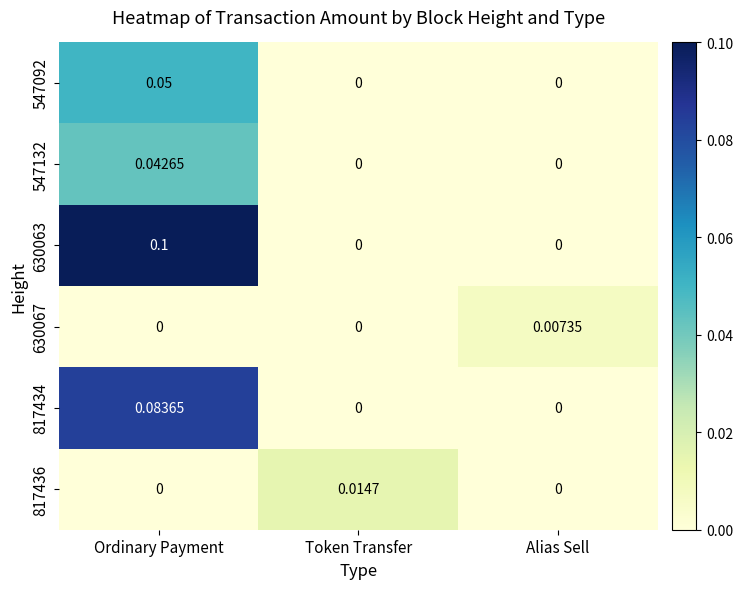

What is the greatest value displayed?

0.1